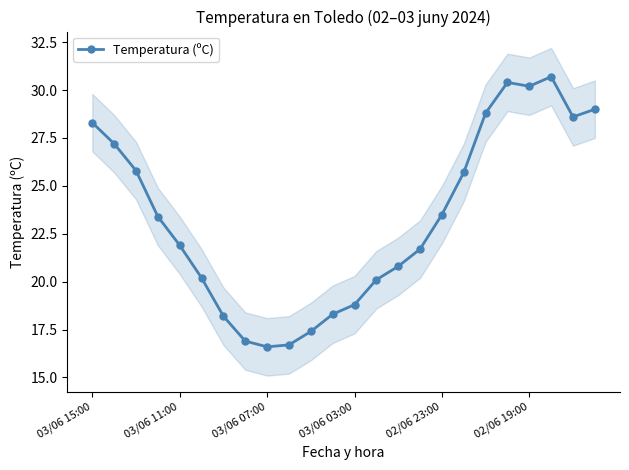

What is the change in value from 7 to 10?

+0.5